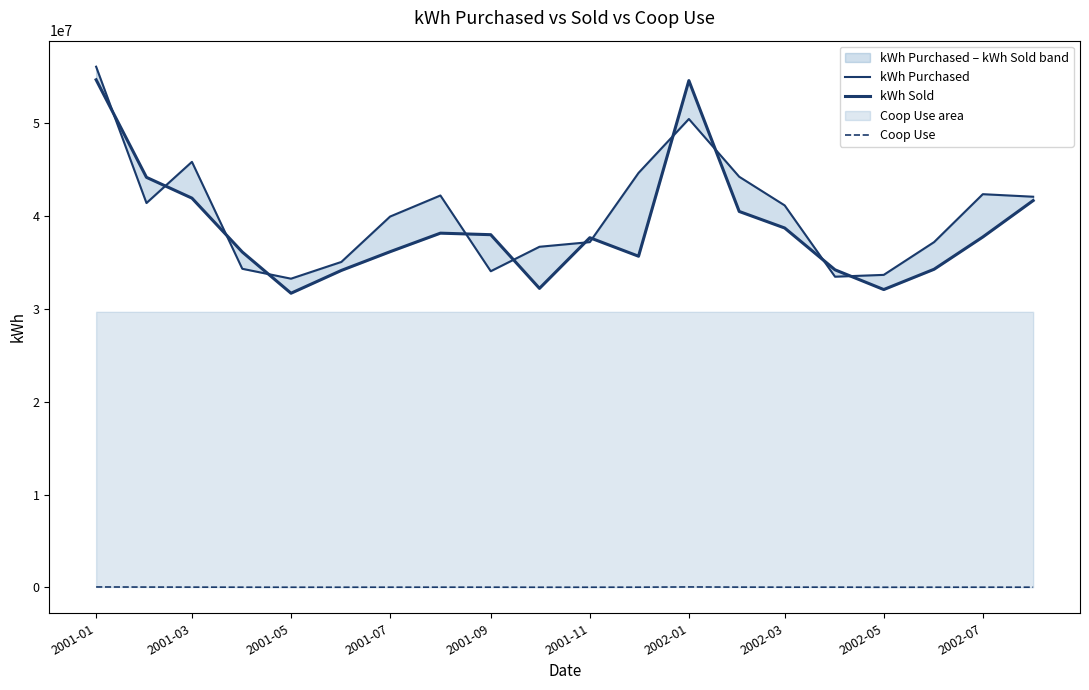

What is the value of the Coop Use point at the 14th from the left?

33660